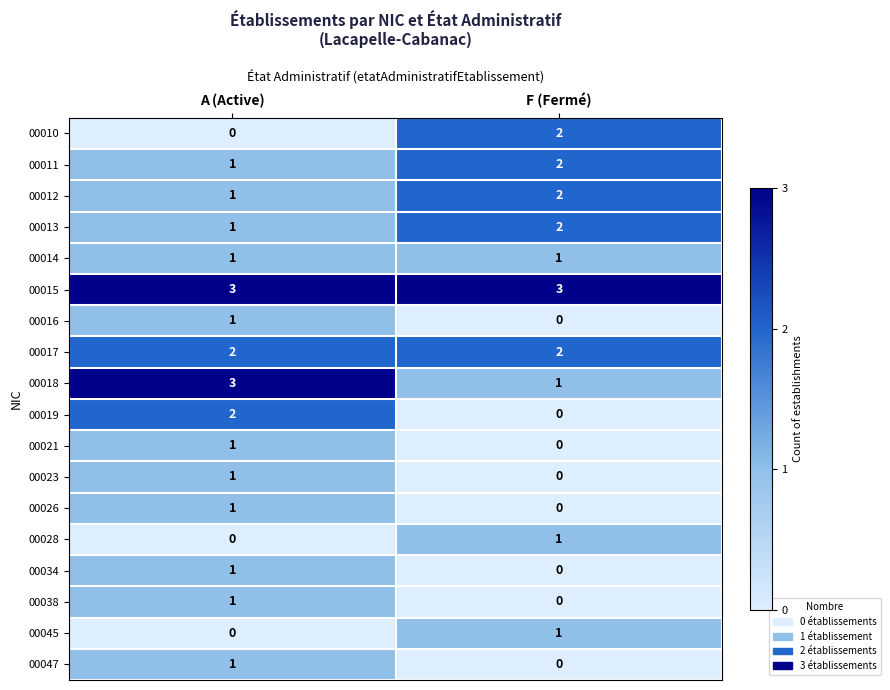

At which category is the sum across all series the highest?

A (Active)